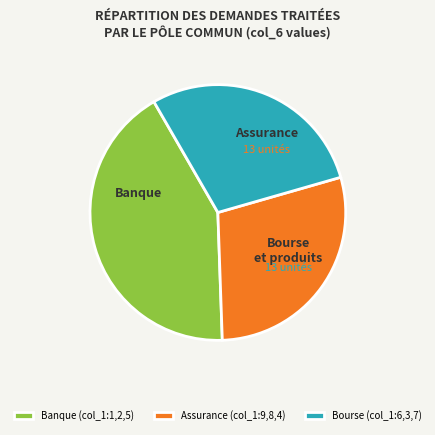

Do Assurance (col_1:9,8,4) and Banque (col_1:1,2,5) together represent more than half of the pie?

Yes